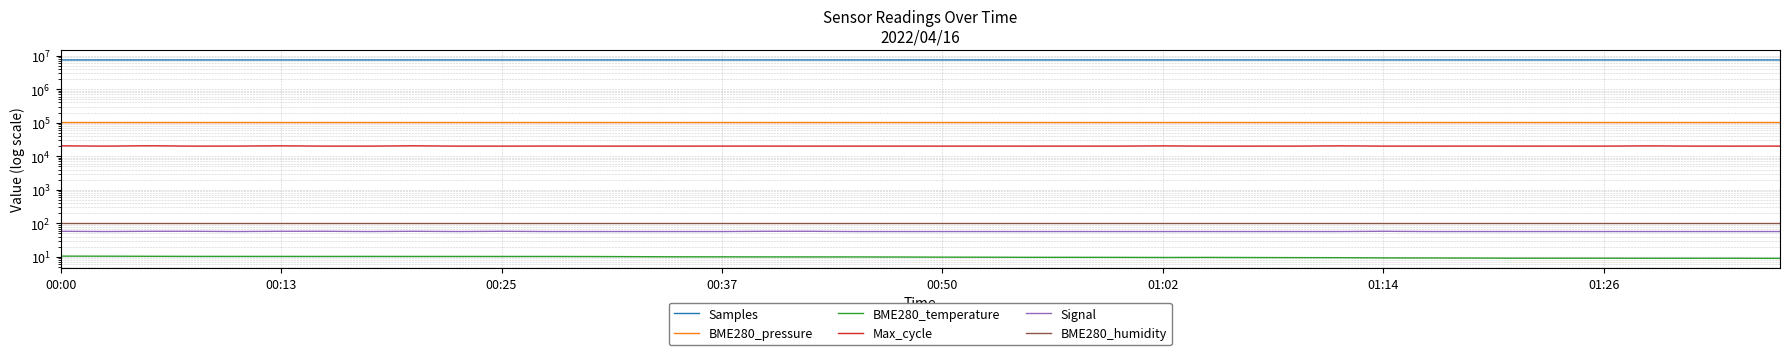

Rank the series at 00:50 from highest to lowest value.

Samples, BME280_pressure, Max_cycle, BME280_humidity, Signal, BME280_temperature